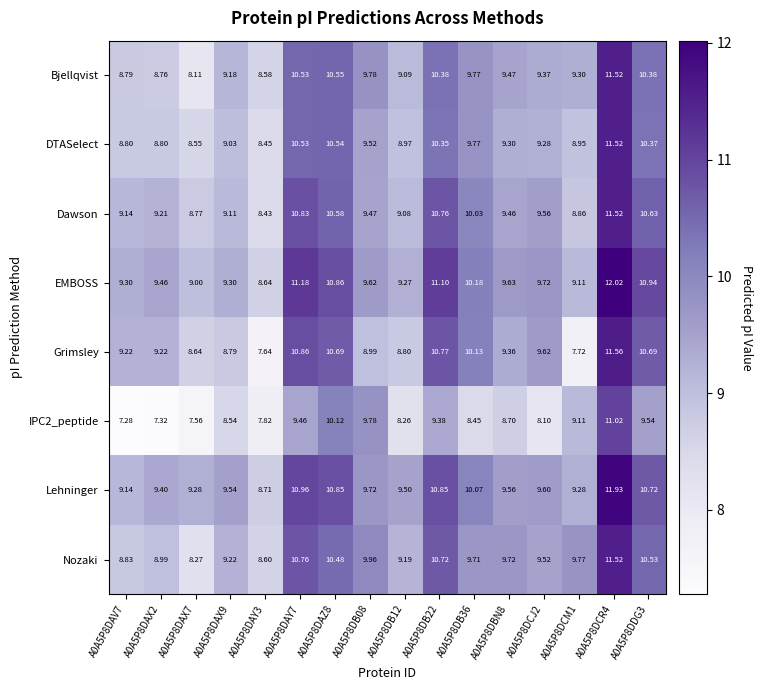

Is the value of DTASelect at A0A5P8DCJ2 greater than the value of Dawson at A0A5P8DAX7?

Yes